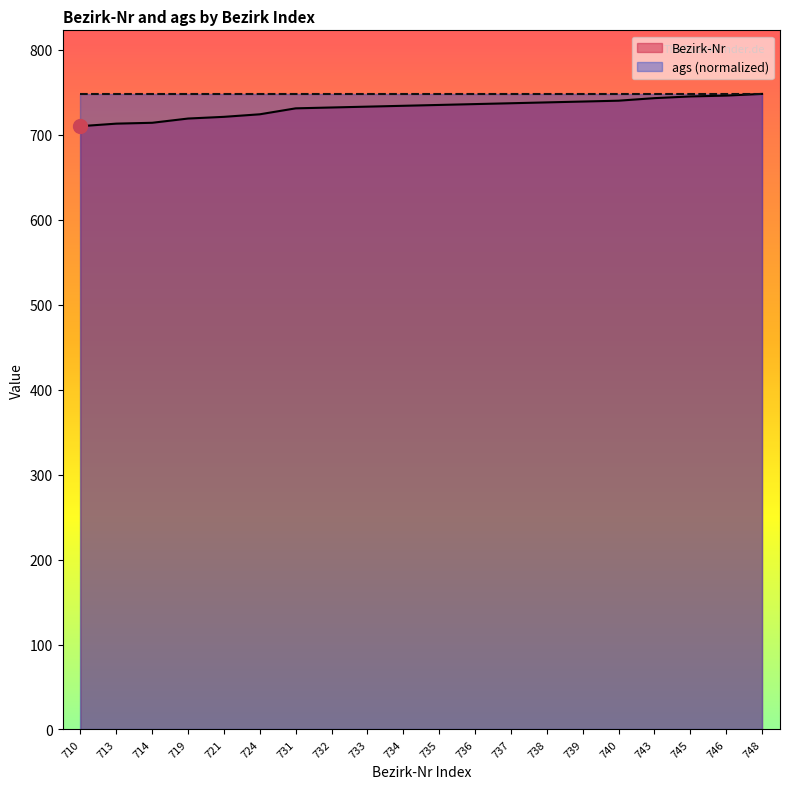

List the labels in order of value, largest first.

748, 746, 745, 743, 740, 739, 738, 737, 736, 735, 734, 733, 732, 731, 724, 721, 719, 714, 713, 710